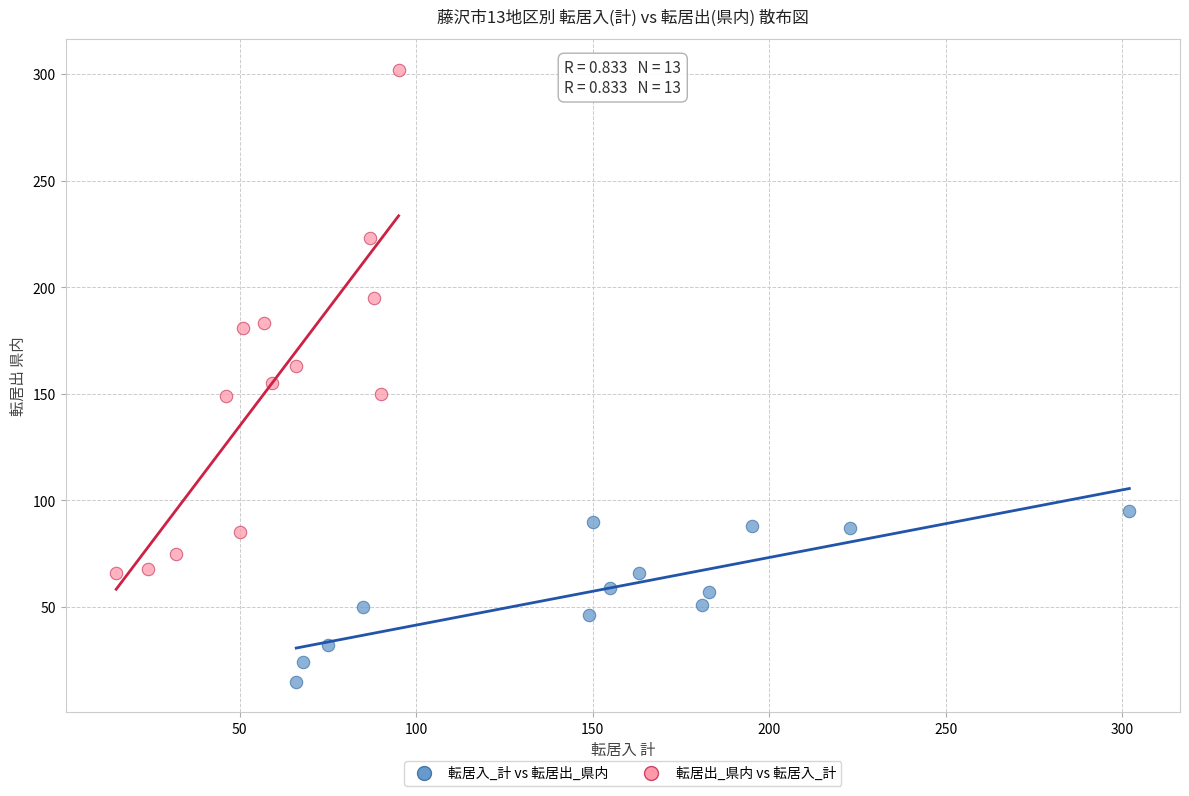

Which series reaches the minimum Y coordinate?

転居入_計 vs 転居出_県内